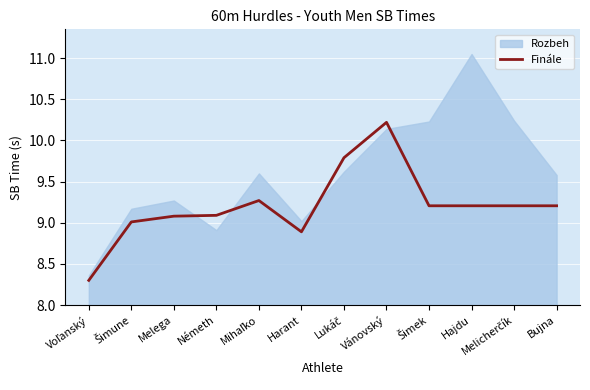

Is it true that Finále equals 13.9 at Melega?

False